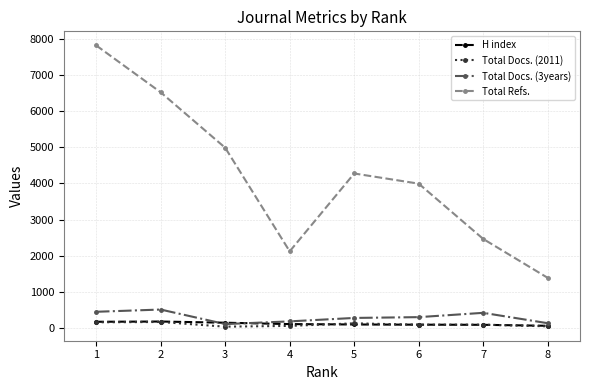

Which series changed the most between 1 and 3?

Total Refs.